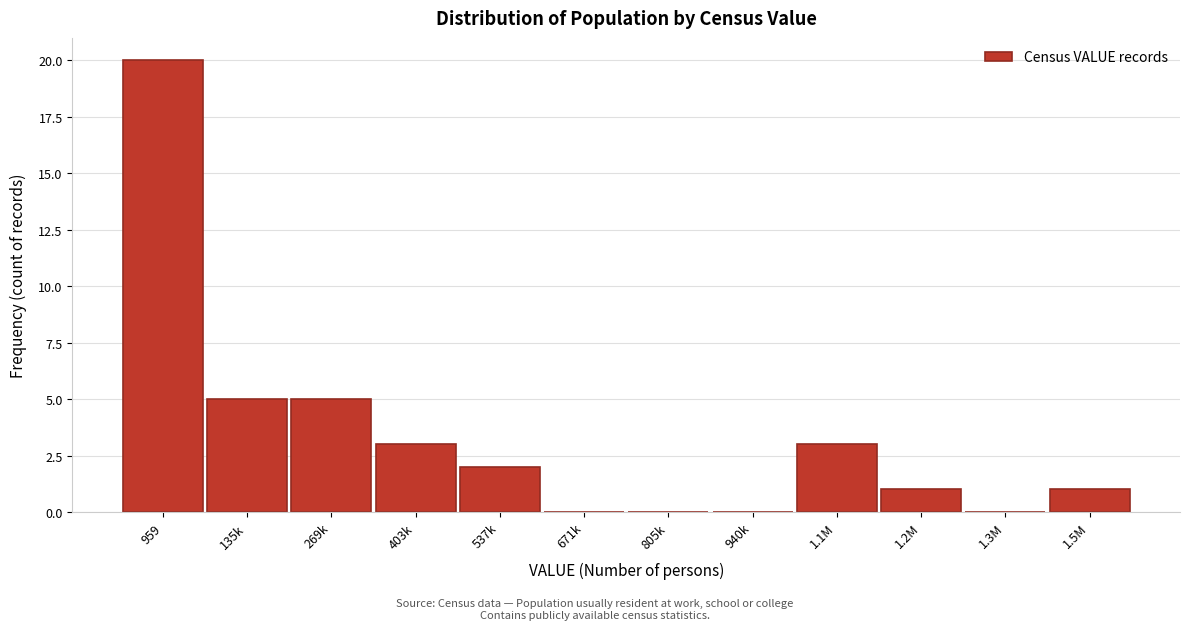

Reading right to left, transcribe all the data shown in this chart.

1.5M=1	1.3M=0	1.2M=1	1.1M=3	940k=0	805k=0	671k=0	537k=2	403k=3	269k=5	135k=5	959=20